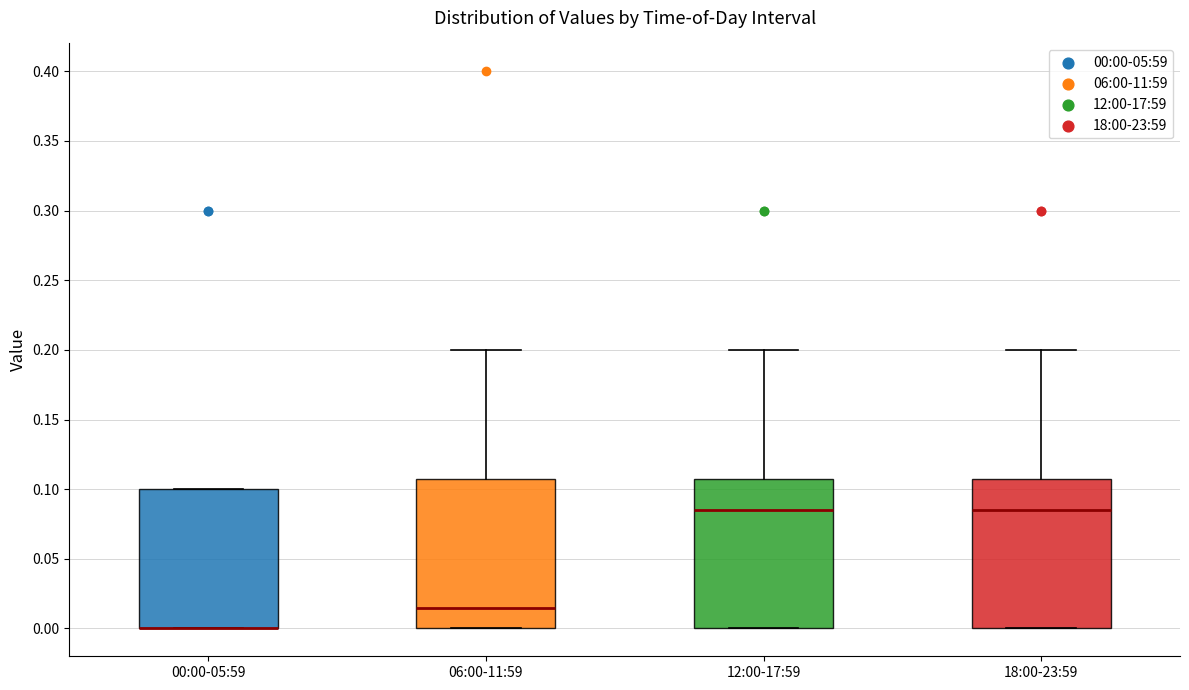

Where does the median line of the box for 18:00-23:59 sit on the y-axis? The values are not printed on the chart, so give them approximately, as read against the axis.

0.085